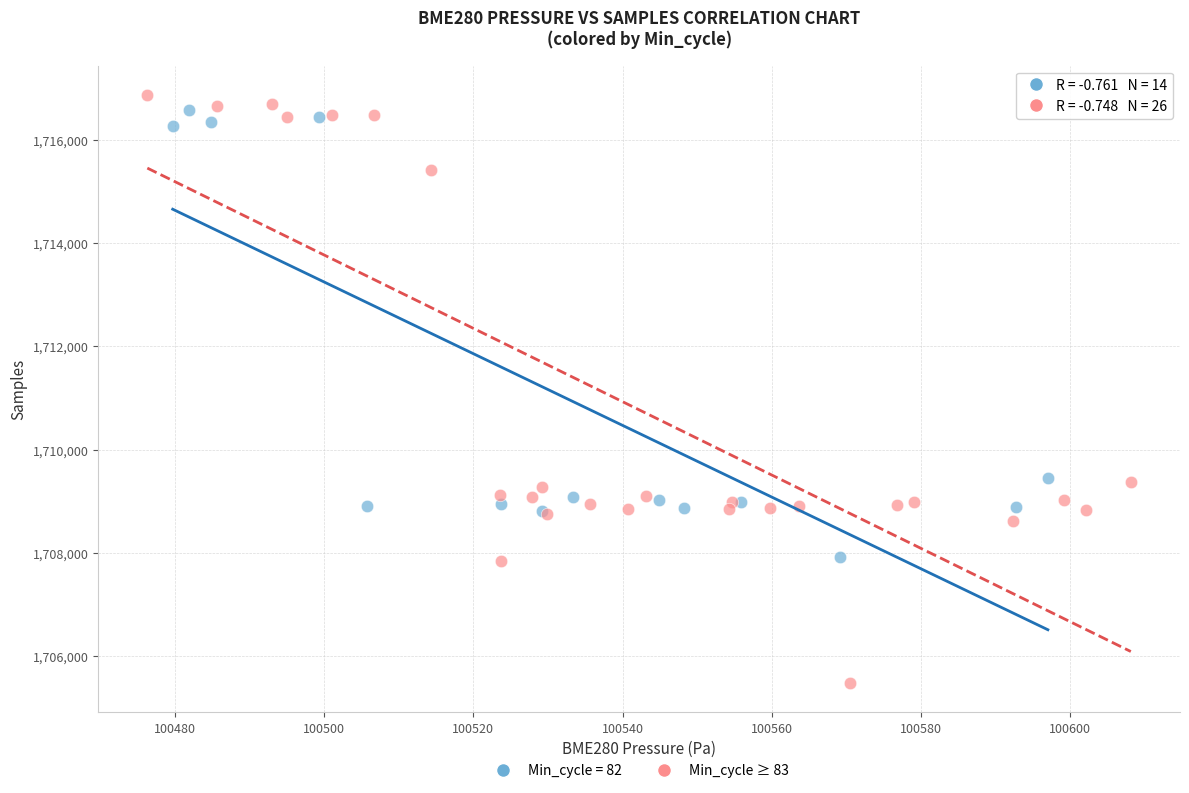

Which series has the largest Y range (max minus min)?

Min_cycle ≥ 83